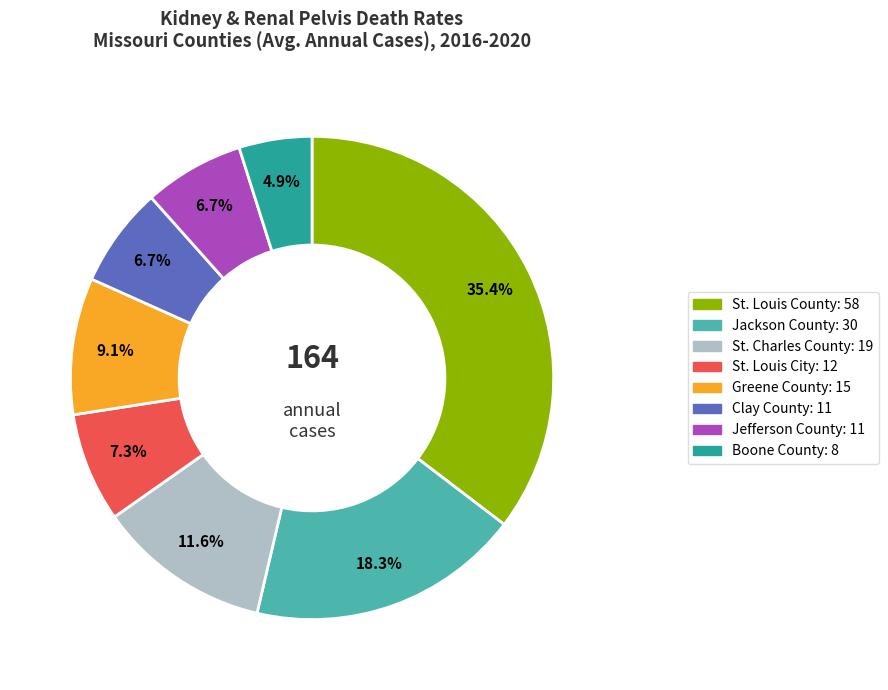

Does any single category account for the majority?

No